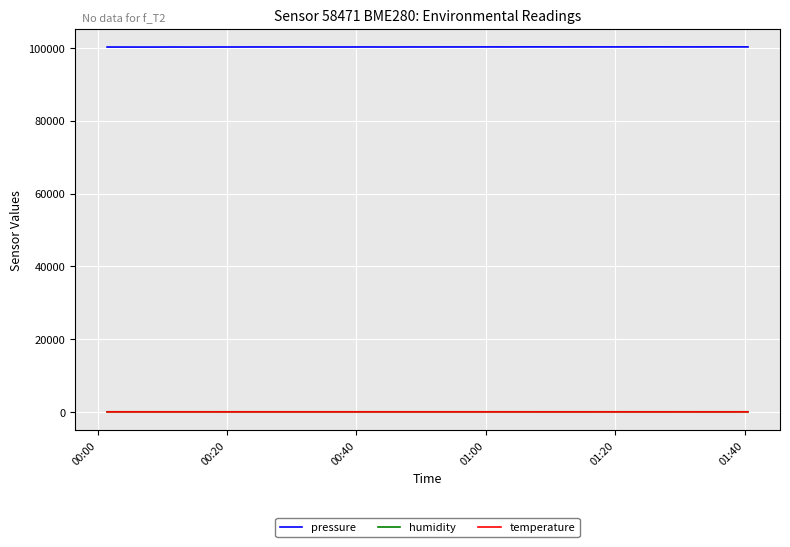

Which series has the largest range (max minus min)?

pressure